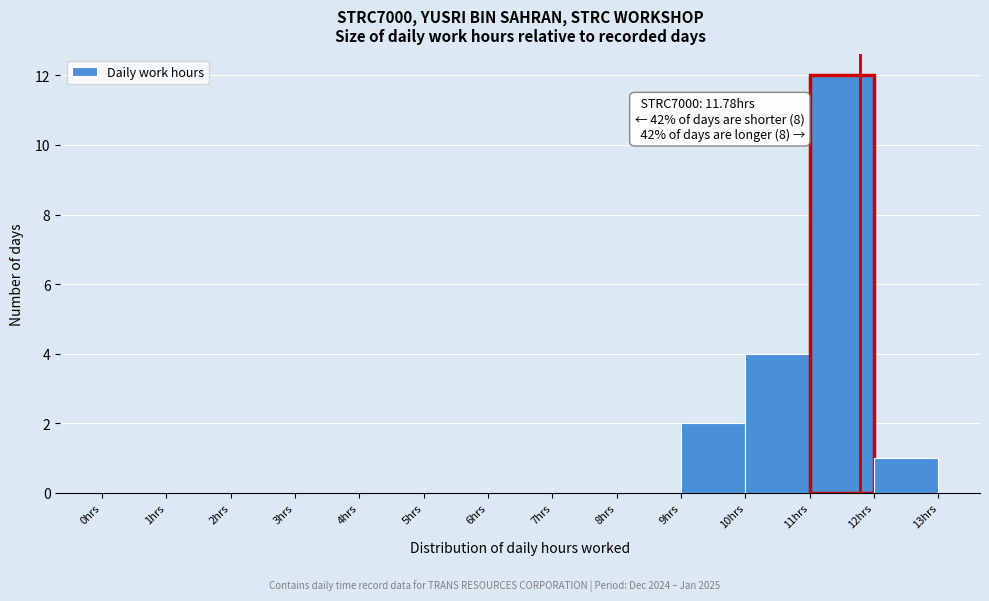

Which range on the x-axis has the tallest bar?

11 to 12